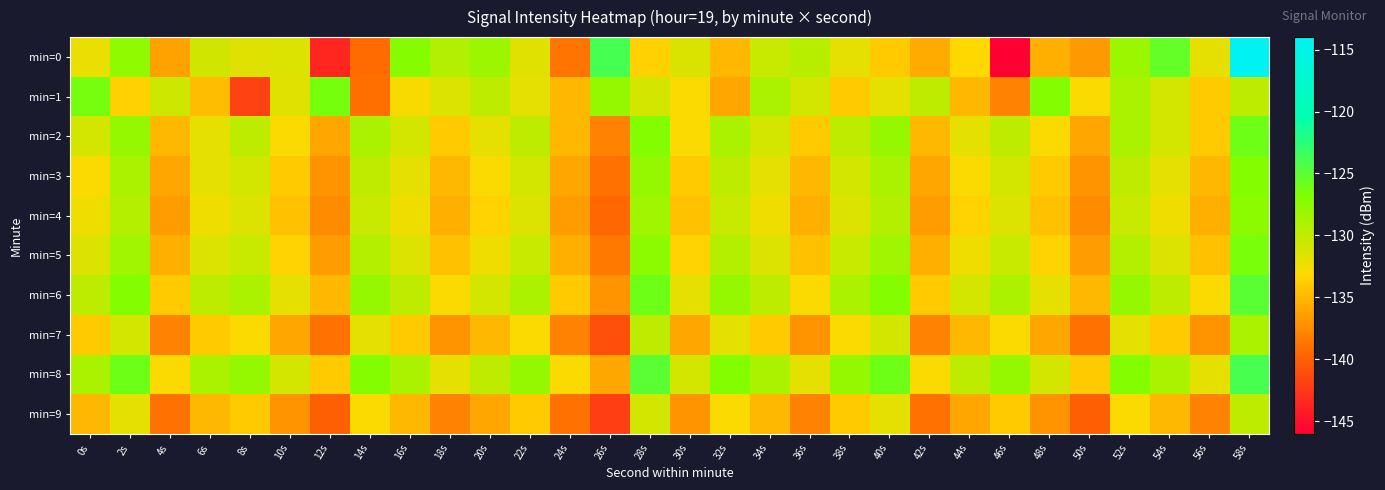

Reading left to right, list all the values displayed in this chart.

min=0: 0s=-132.1	2s=-127.6	4s=-136.2	6s=-130.8	8s=-131.6	10s=-131.5	12s=-143.5	14s=-139.3	16s=-127.1	18s=-129.3	20s=-128.3	22s=-131.7	24s=-138.7	26s=-123.9	28s=-133.6	30s=-131.3	32s=-135.0	34s=-130.5	36s=-129.6	38s=-132.0	40s=-133.9	42s=-135.7	44s=-133.2	46s=-146.0	48s=-135.5	50s=-136.7	52s=-128.3	54s=-125.4	56s=-132.0	58s=-114.1
min=1: 0s=-126.3	2s=-133.5	4s=-130.7	6s=-134.7	8s=-141.8	10s=-131.7	12s=-126.3	14s=-139.0	16s=-132.9	18s=-131.5	20s=-130.0	22s=-132.0	24s=-135.0	26s=-128.0	28s=-131.0	30s=-133.0	32s=-136.0	34s=-129.0	36s=-131.0	38s=-134.0	40s=-132.0	42s=-130.0	44s=-135.0	46s=-138.0	48s=-127.0	50s=-133.0	52s=-129.0	54s=-131.0	56s=-134.0	58s=-130.0
min=2: 0s=-131.0	2s=-128.0	4s=-135.0	6s=-132.0	8s=-130.0	10s=-133.0	12s=-136.0	14s=-129.0	16s=-131.0	18s=-134.0	20s=-132.0	22s=-130.0	24s=-135.0	26s=-138.0	28s=-127.0	30s=-133.0	32s=-129.0	34s=-131.0	36s=-134.0	38s=-130.0	40s=-128.0	42s=-135.0	44s=-132.0	46s=-130.0	48s=-133.0	50s=-136.0	52s=-129.0	54s=-131.0	56s=-134.0	58s=-126.0
min=3: 0s=-133.0	2s=-129.0	4s=-136.0	6s=-132.0	8s=-131.0	10s=-134.0	12s=-137.0	14s=-130.0	16s=-132.0	18s=-135.0	20s=-133.0	22s=-131.0	24s=-136.0	26s=-139.0	28s=-128.0	30s=-134.0	32s=-130.0	34s=-132.0	36s=-135.0	38s=-131.0	40s=-129.0	42s=-136.0	44s=-133.0	46s=-131.0	48s=-134.0	50s=-137.0	52s=-130.0	54s=-132.0	56s=-135.0	58s=-127.0
min=4: 0s=-132.5	2s=-129.5	4s=-136.5	6s=-132.5	8s=-131.5	10s=-134.5	12s=-137.5	14s=-130.5	16s=-132.5	18s=-135.5	20s=-133.5	22s=-131.5	24s=-136.5	26s=-139.5	28s=-128.5	30s=-134.5	32s=-130.5	34s=-132.5	36s=-135.5	38s=-131.5	40s=-129.5	42s=-136.5	44s=-133.5	46s=-131.5	48s=-134.5	50s=-137.5	52s=-130.5	54s=-132.5	56s=-135.5	58s=-127.5
min=5: 0s=-131.5	2s=-128.5	4s=-135.5	6s=-131.5	8s=-130.5	10s=-133.5	12s=-136.5	14s=-129.5	16s=-131.5	18s=-134.5	20s=-132.5	22s=-130.5	24s=-135.5	26s=-138.5	28s=-127.5	30s=-133.5	32s=-129.5	34s=-131.5	36s=-134.5	38s=-130.5	40s=-128.5	42s=-135.5	44s=-132.5	46s=-130.5	48s=-133.5	50s=-136.5	52s=-129.5	54s=-131.5	56s=-134.5	58s=-126.5
min=6: 0s=-130.0	2s=-127.0	4s=-134.0	6s=-130.0	8s=-129.0	10s=-132.0	12s=-135.0	14s=-128.0	16s=-130.0	18s=-133.0	20s=-131.0	22s=-129.0	24s=-134.0	26s=-137.0	28s=-126.0	30s=-132.0	32s=-128.0	34s=-130.0	36s=-133.0	38s=-129.0	40s=-127.0	42s=-134.0	44s=-131.0	46s=-129.0	48s=-132.0	50s=-135.0	52s=-128.0	54s=-130.0	56s=-133.0	58s=-125.0
min=7: 0s=-134.0	2s=-131.0	4s=-138.0	6s=-134.0	8s=-133.0	10s=-136.0	12s=-139.0	14s=-132.0	16s=-134.0	18s=-137.0	20s=-135.0	22s=-133.0	24s=-138.0	26s=-141.0	28s=-130.0	30s=-136.0	32s=-132.0	34s=-134.0	36s=-137.0	38s=-133.0	40s=-131.0	42s=-138.0	44s=-135.0	46s=-133.0	48s=-136.0	50s=-139.0	52s=-132.0	54s=-134.0	56s=-137.0	58s=-129.0
min=8: 0s=-129.0	2s=-126.0	4s=-133.0	6s=-129.0	8s=-128.0	10s=-131.0	12s=-134.0	14s=-127.0	16s=-129.0	18s=-132.0	20s=-130.0	22s=-128.0	24s=-133.0	26s=-136.0	28s=-125.0	30s=-131.0	32s=-127.0	34s=-129.0	36s=-132.0	38s=-128.0	40s=-126.0	42s=-133.0	44s=-130.0	46s=-128.0	48s=-131.0	50s=-134.0	52s=-127.0	54s=-129.0	56s=-132.0	58s=-124.0
min=9: 0s=-135.0	2s=-132.0	4s=-139.0	6s=-135.0	8s=-134.0	10s=-137.0	12s=-140.0	14s=-133.0	16s=-135.0	18s=-138.0	20s=-136.0	22s=-134.0	24s=-139.0	26s=-142.0	28s=-131.0	30s=-137.0	32s=-133.0	34s=-135.0	36s=-138.0	38s=-134.0	40s=-132.0	42s=-139.0	44s=-136.0	46s=-134.0	48s=-137.0	50s=-140.0	52s=-133.0	54s=-135.0	56s=-138.0	58s=-130.0